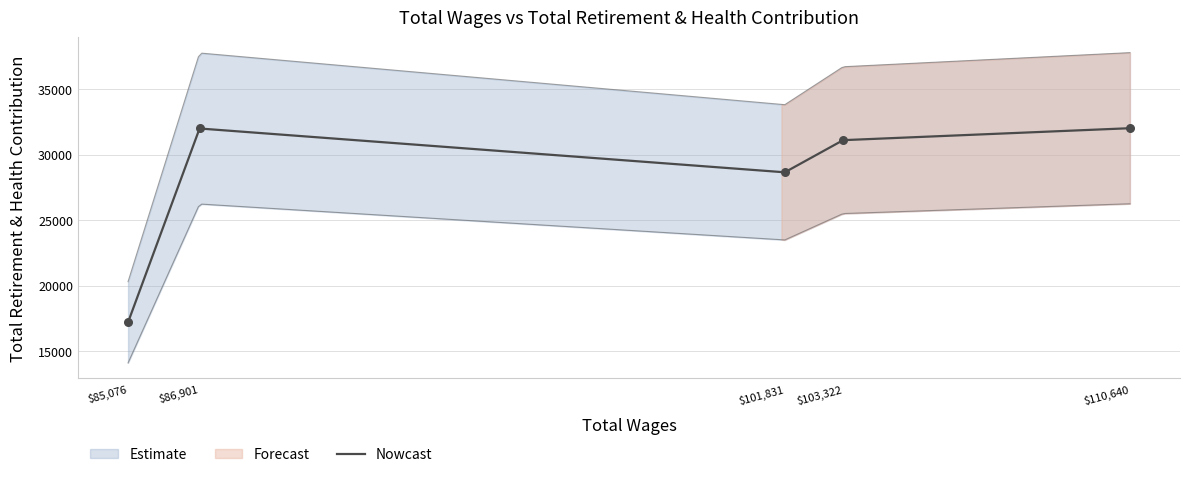

What is the change in value from 110640.0 to 85076.0?

-14800